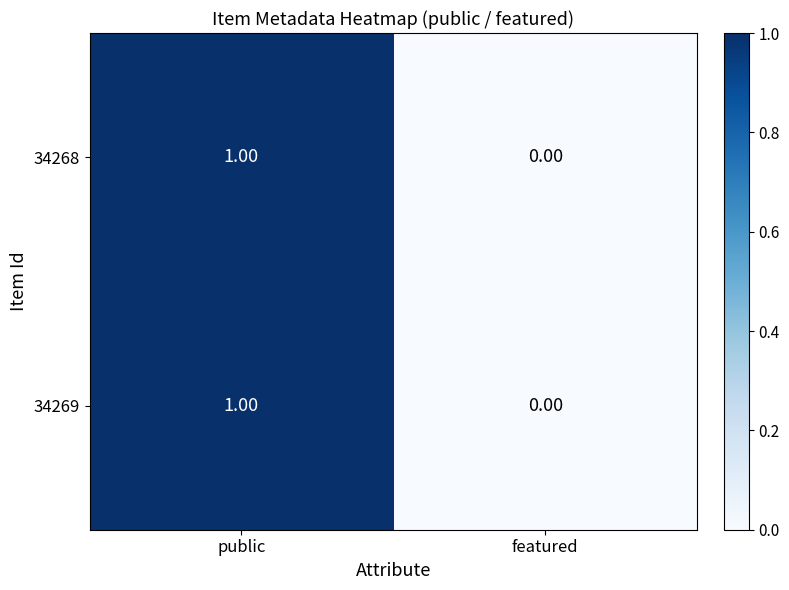

At which category is the sum across all series the highest?

public